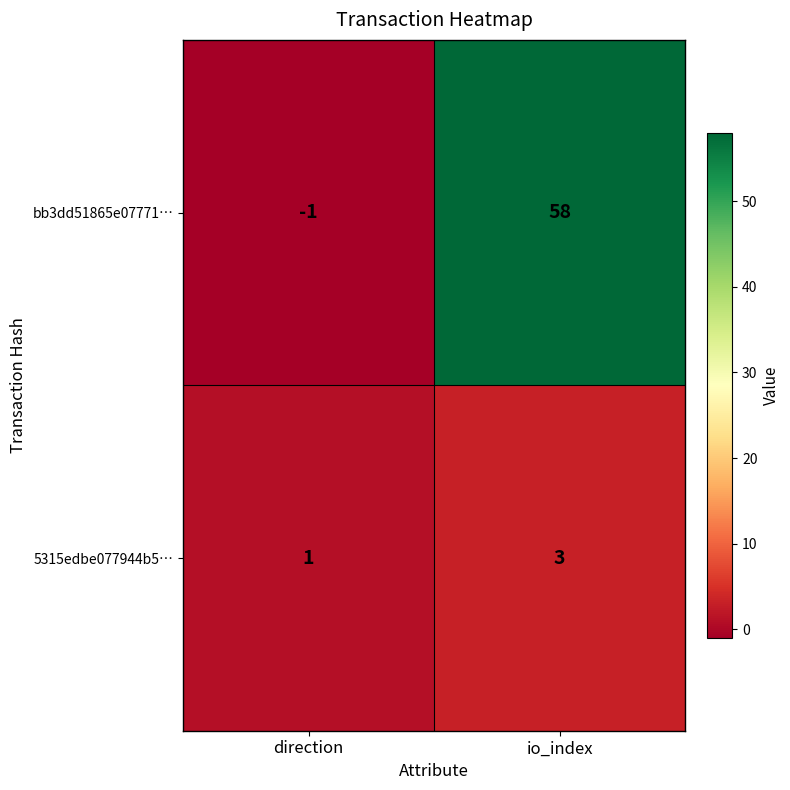

What is the difference between the highest and lowest values at direction?

2